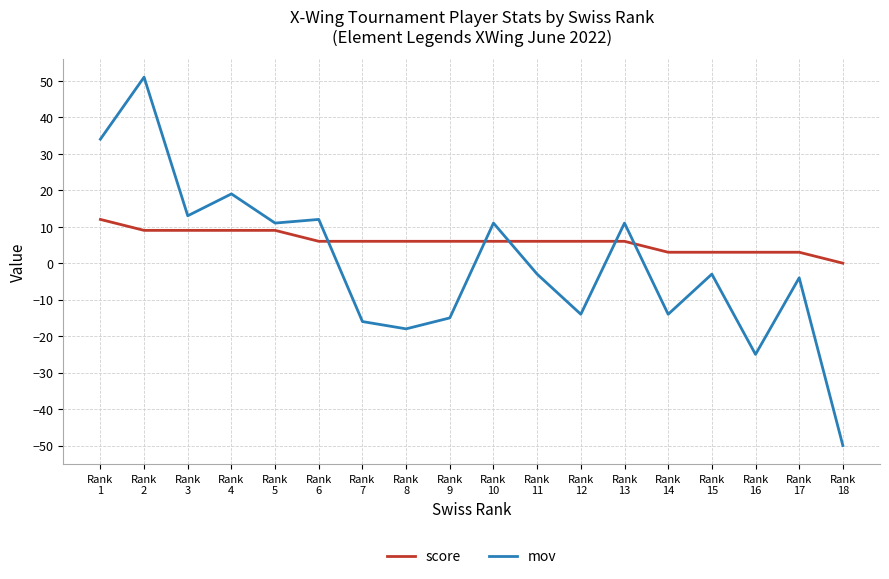

The mov series shows -9 at Rank
14. True or false?

False